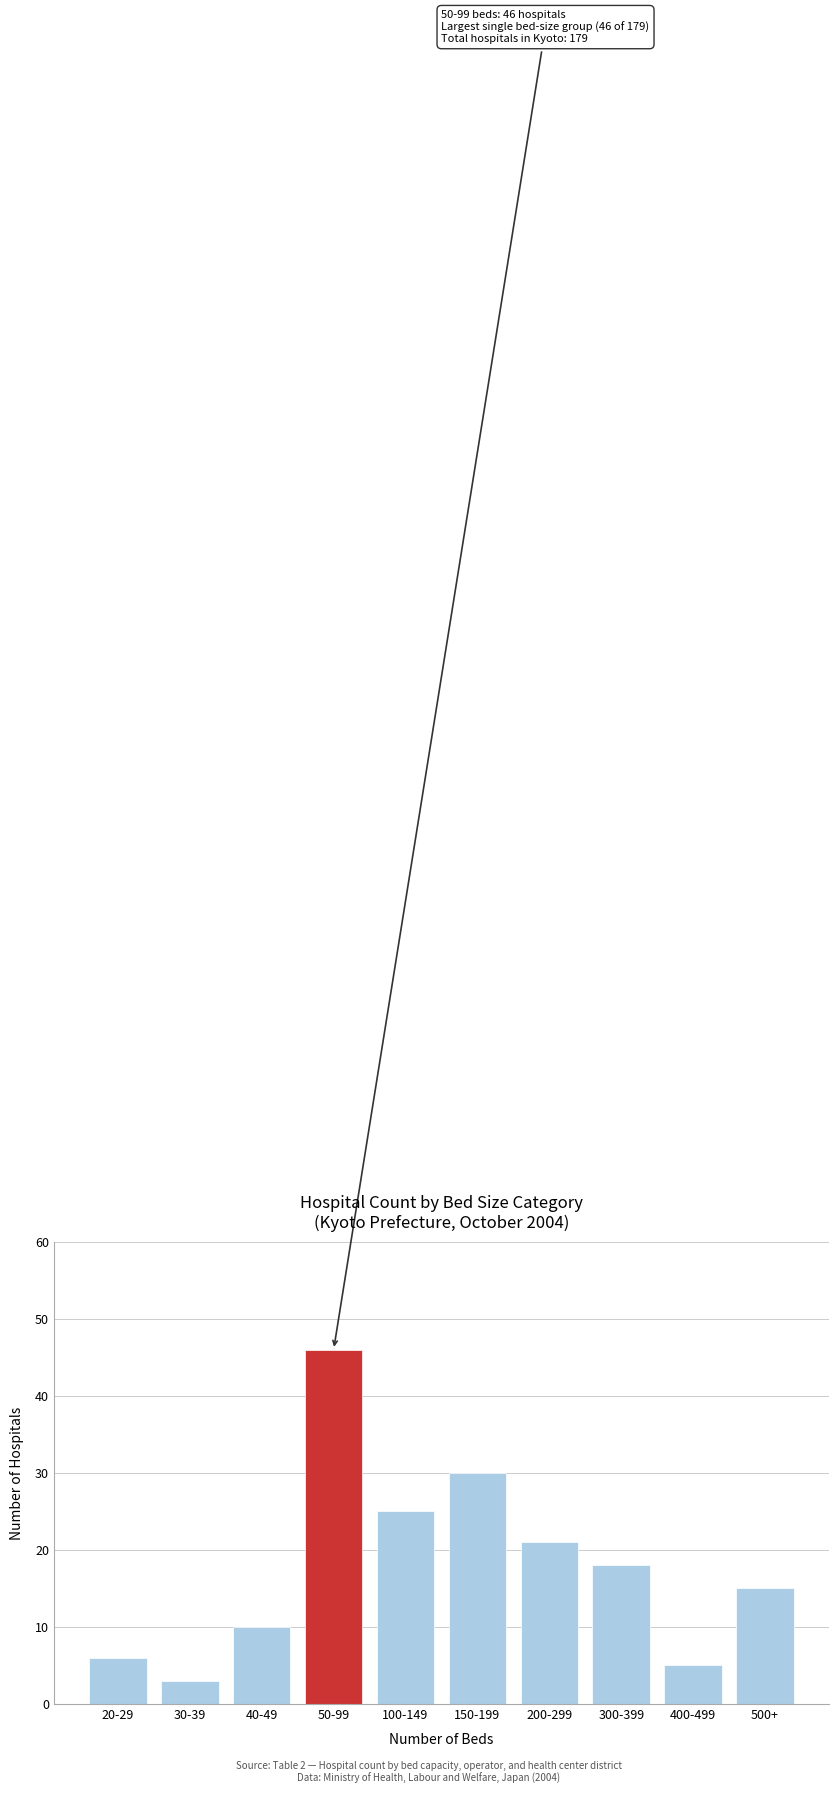

Reading right to left, list all the values displayed in this chart.

15	5	18	21	30	25	46	10	3	6